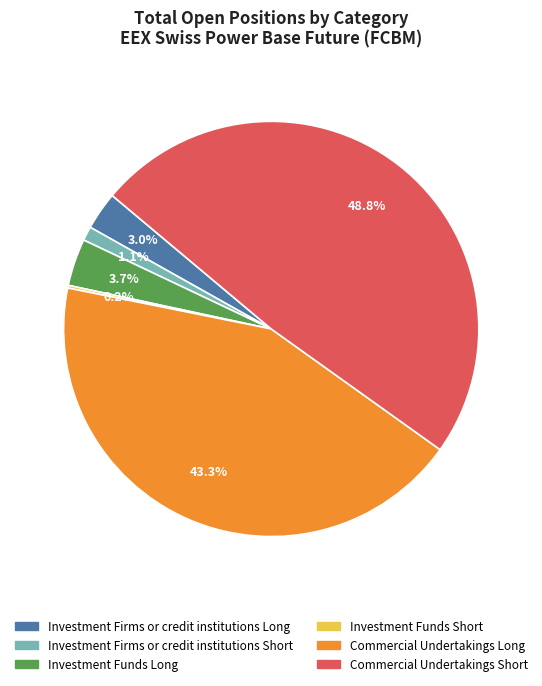

To the nearest percent, what is the difference between the largest and smallest slice percentages?

49%